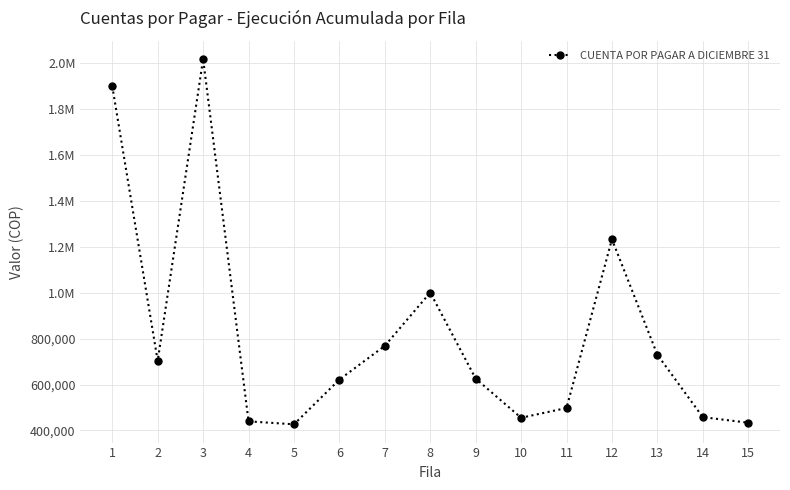

Is this an area chart (filled region under the line)?

No